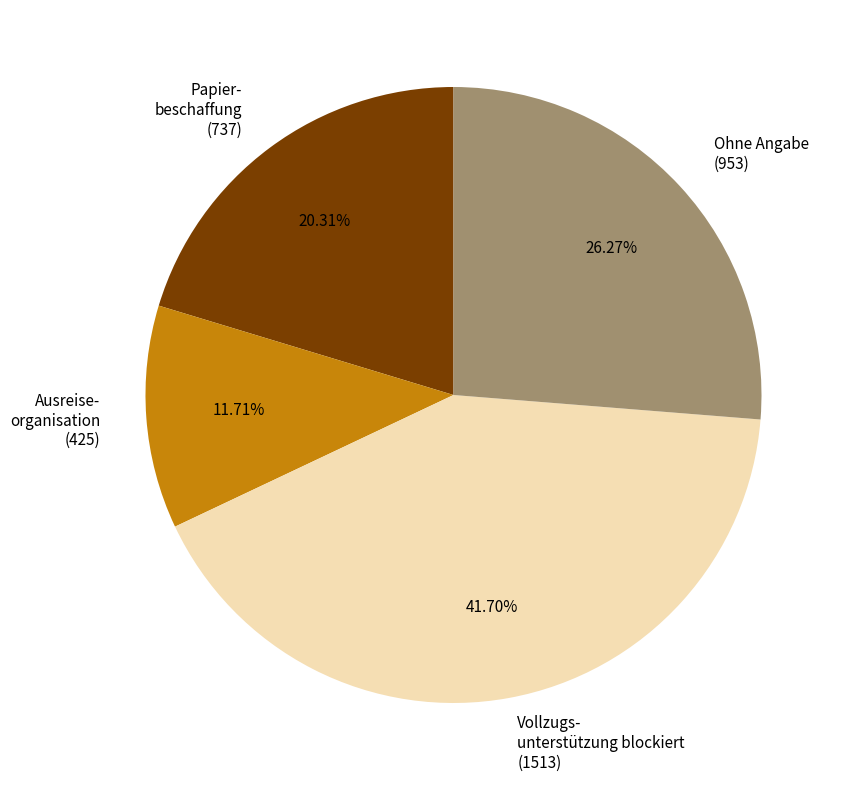

Do Ohne Angabe (953) and Papier- beschaffung (737) together represent more than half of the pie?

No